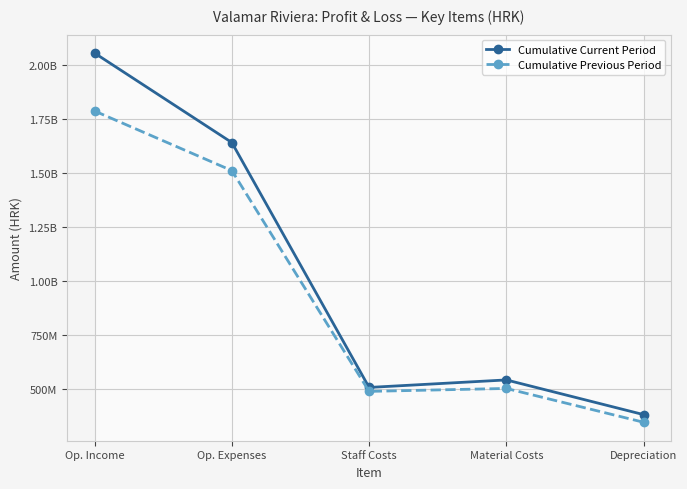

Which category has the highest value in the Cumulative Current Period series?

Op. Income